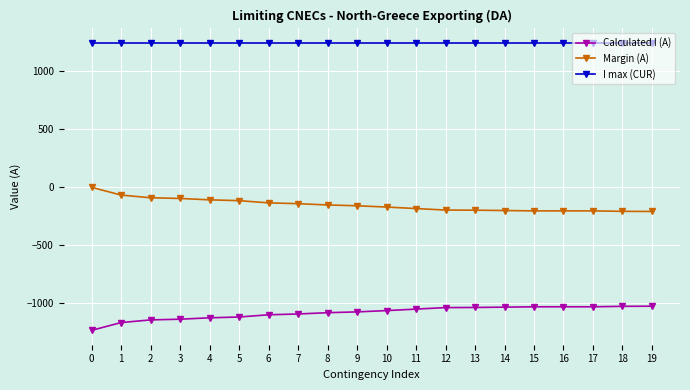

True or false: Calculated I (A) and Margin (A) intersect in this chart.

False